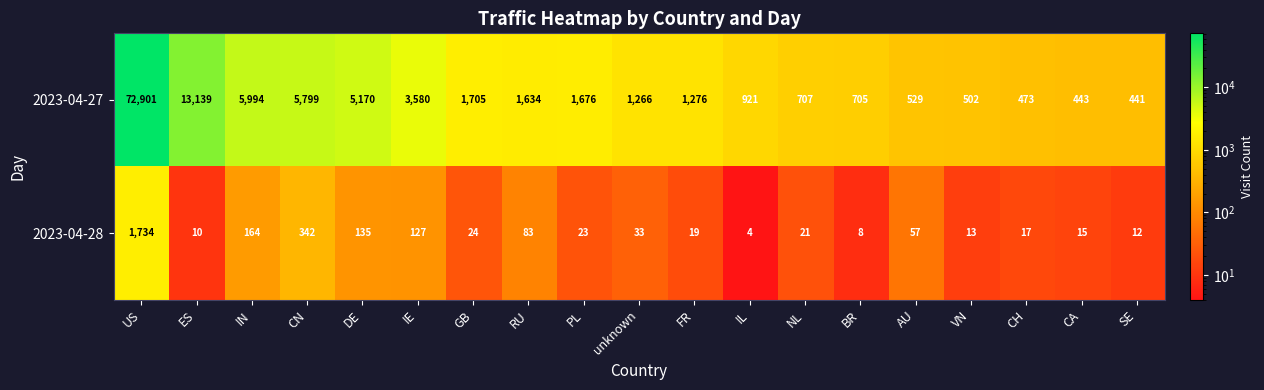

Is the value of 2023-04-27 at unknown greater than the value of 2023-04-28 at unknown?

Yes